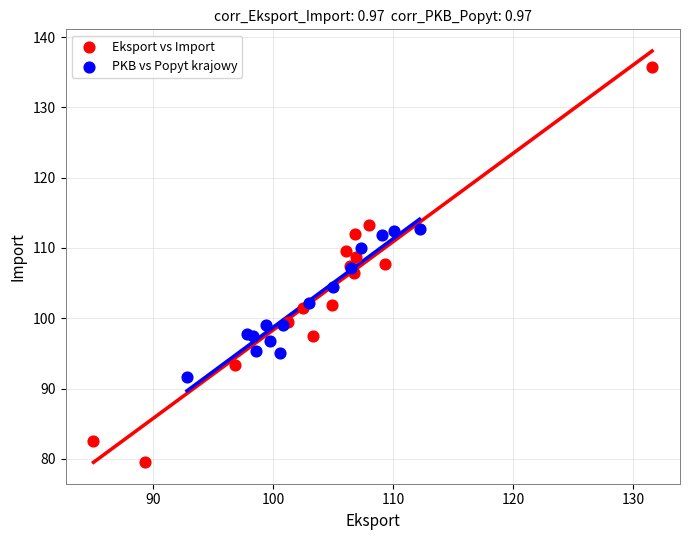

Which series has the largest Y range (max minus min)?

Eksport vs Import